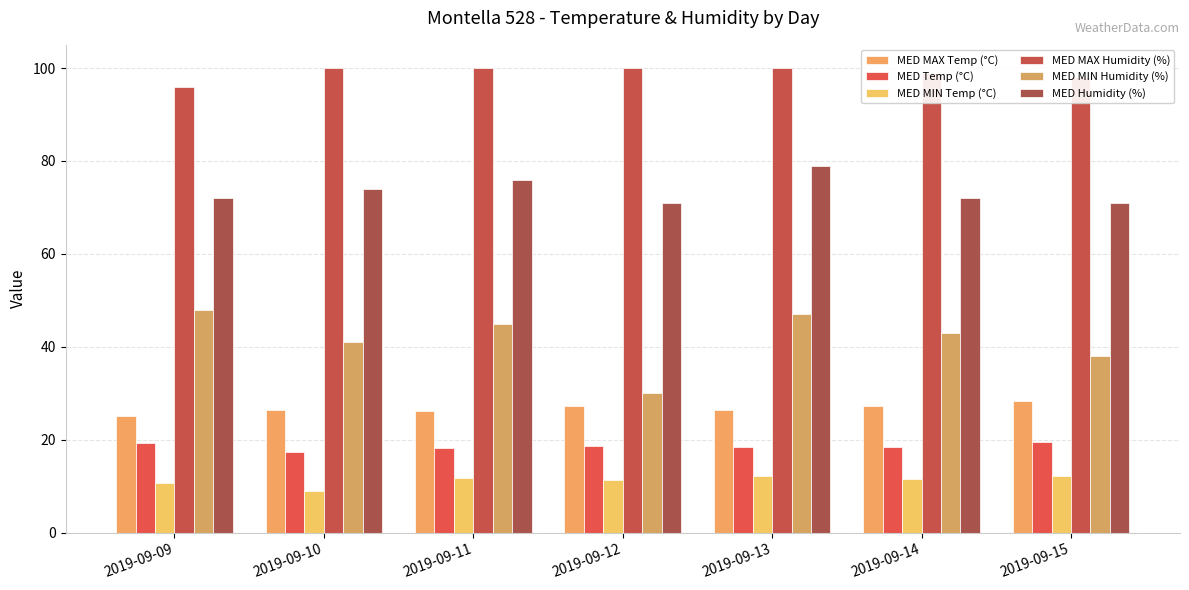

How many bars are there in each group?

6